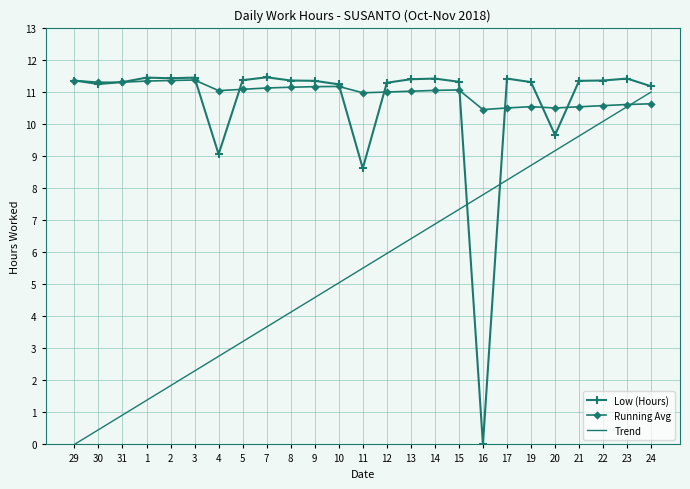

What position from the right is 20?

5